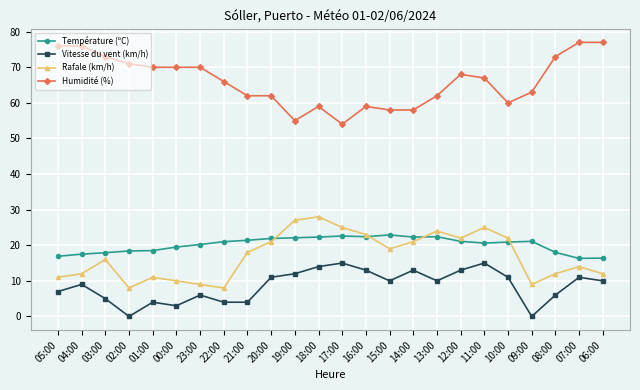

True or false: Humidité (%) and Rafale (km/h) cross at least once.

False